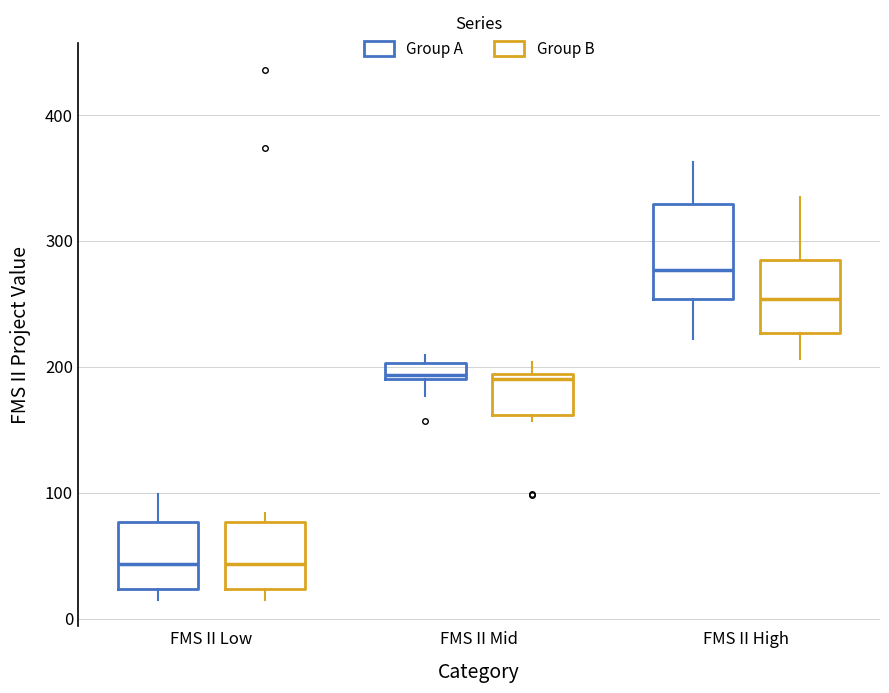

Comparing the boxes themselves (not the whiskers), which one is the tallest?

FMS II High (Group A)